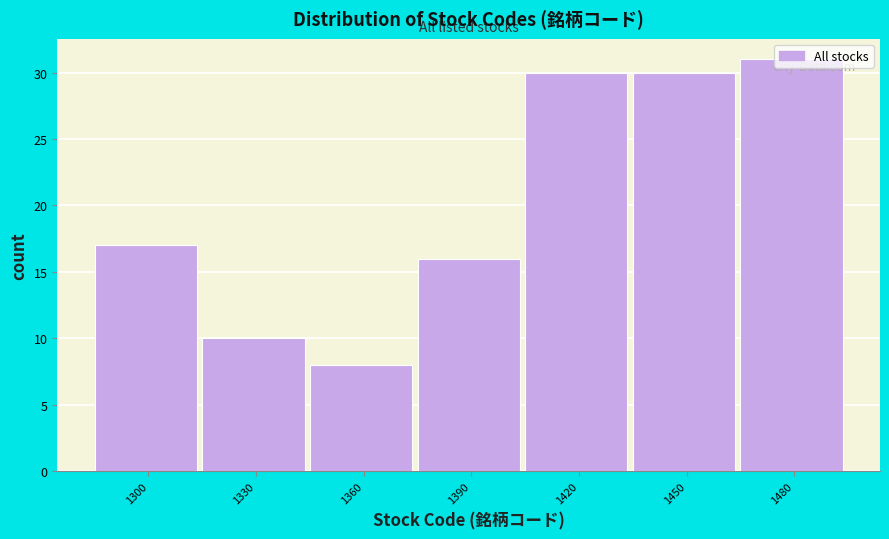

What is the difference between the values at 1330 and 1480?

21